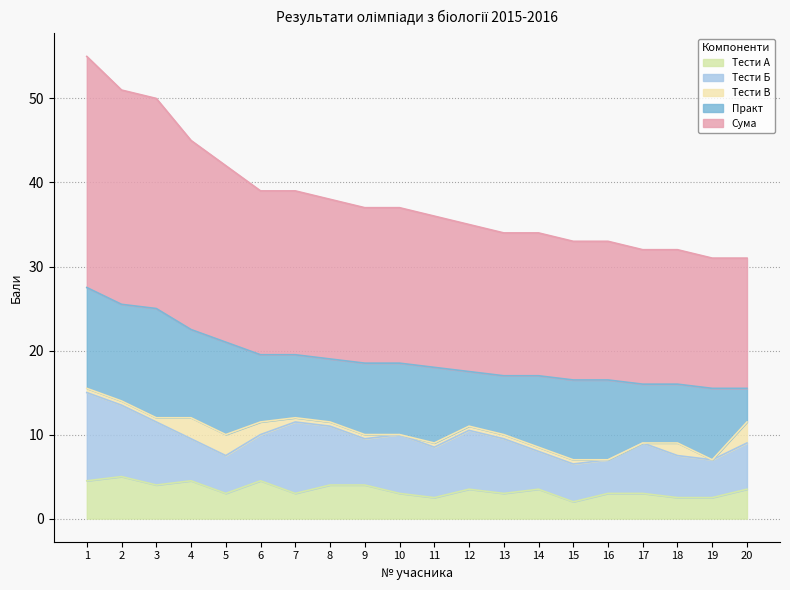

True or false: Тести Б and Тести А intersect in this chart.

False